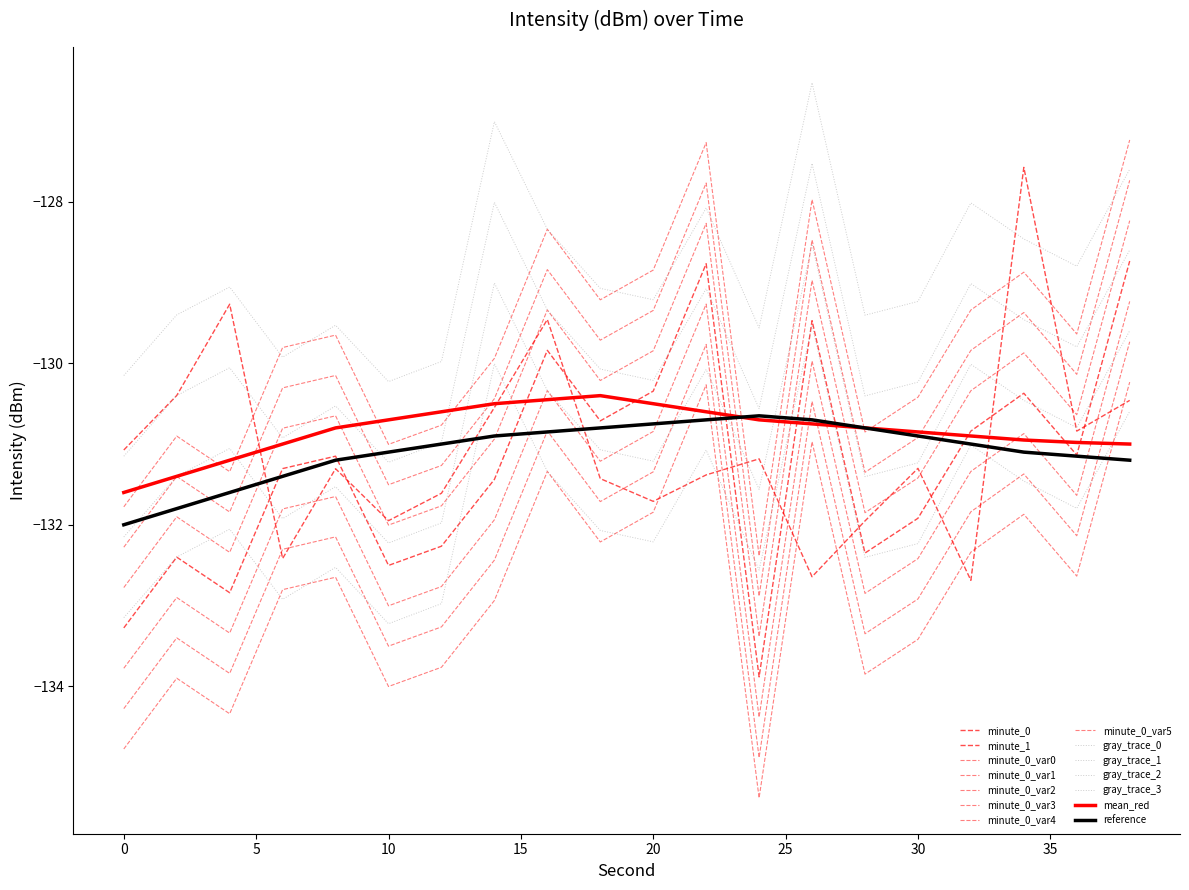

Does the chart have visible grid lines?

No